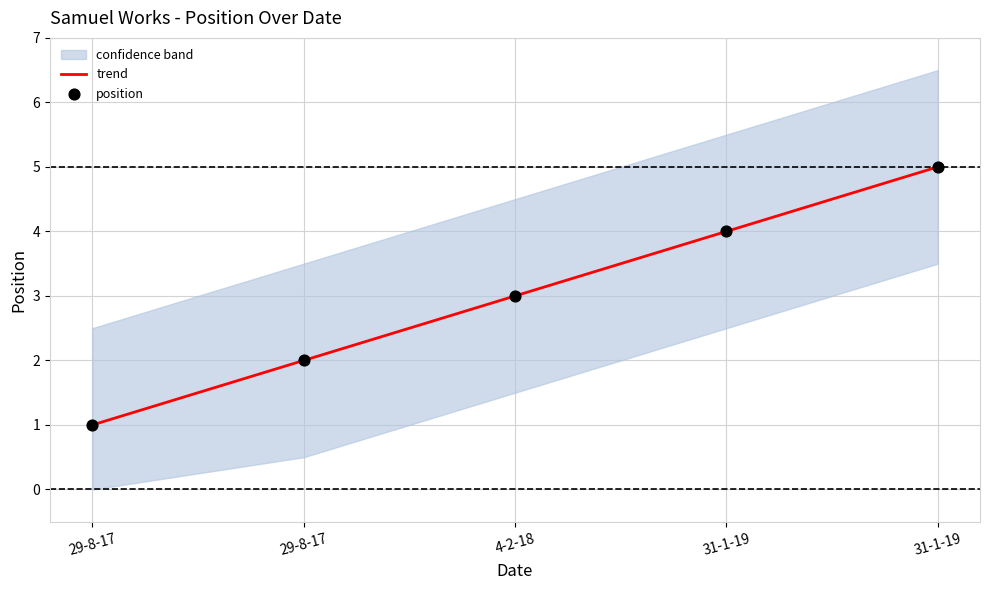

What is the change in value from 31-1-19 to 31-1-19?

+1